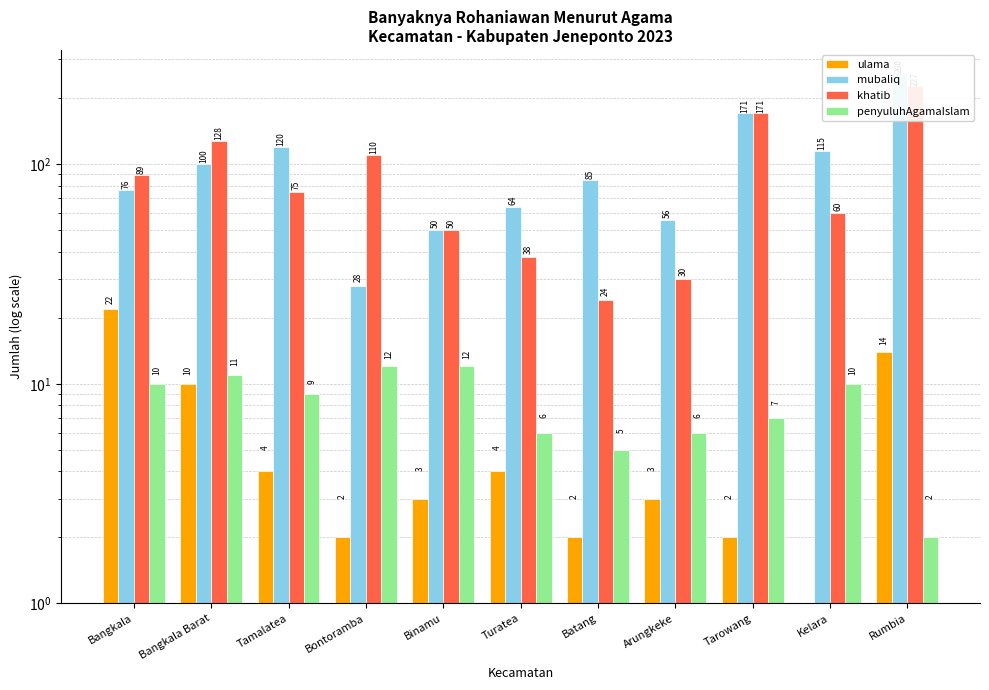

The value of khatib at Arungkeke is 30. True or false?

True